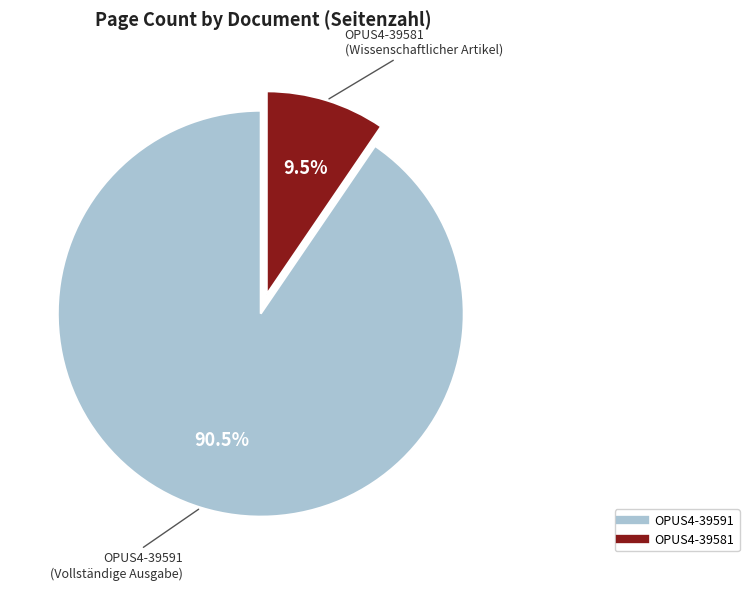

Combined, what portion of the pie is OPUS4-39581 and OPUS4-39591?

100.0%